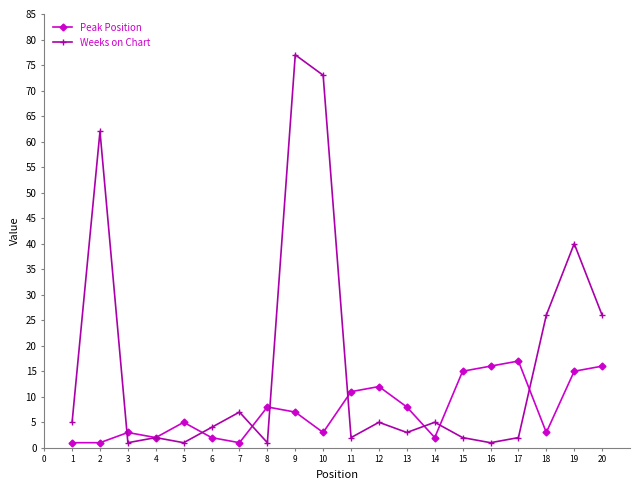

How many lines are shown in the chart?

2